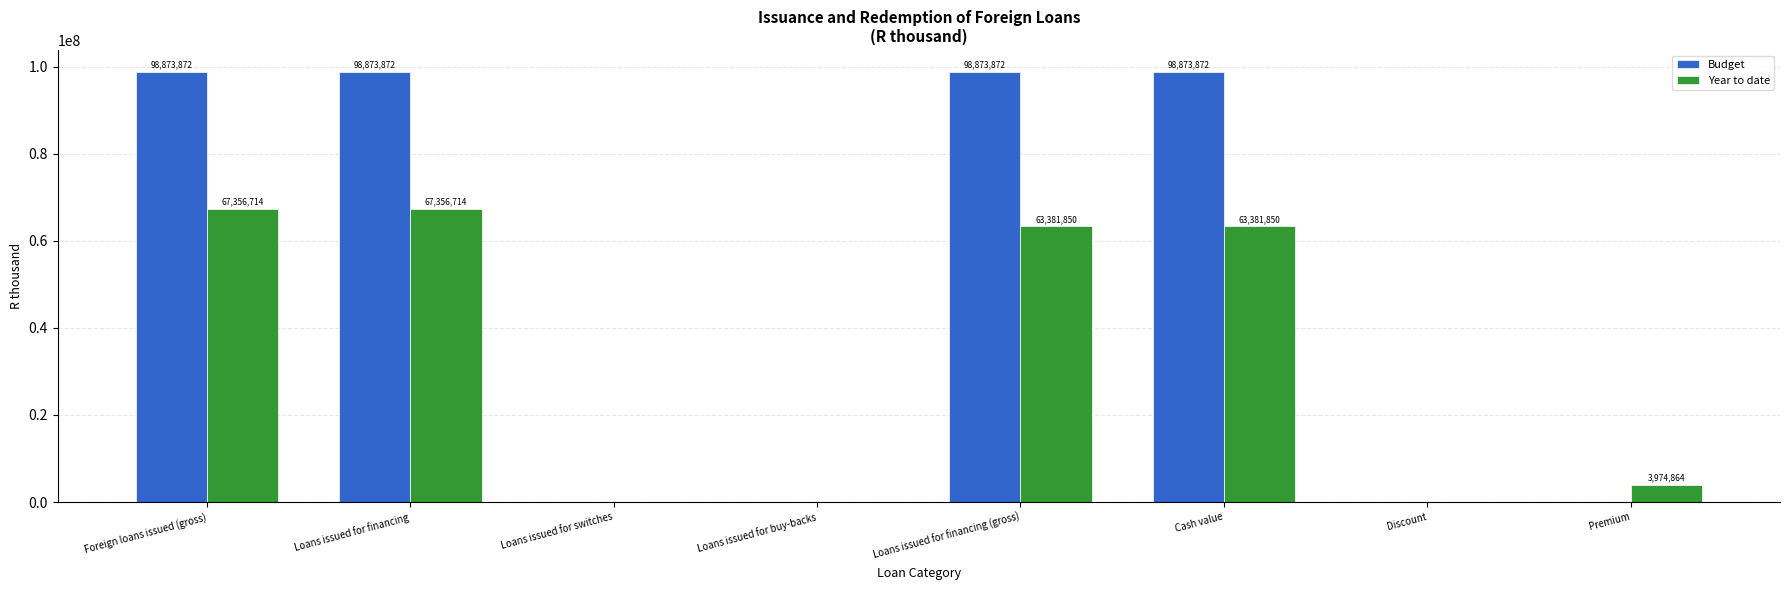

The value of Budget at Cash value is 98873872. True or false?

True